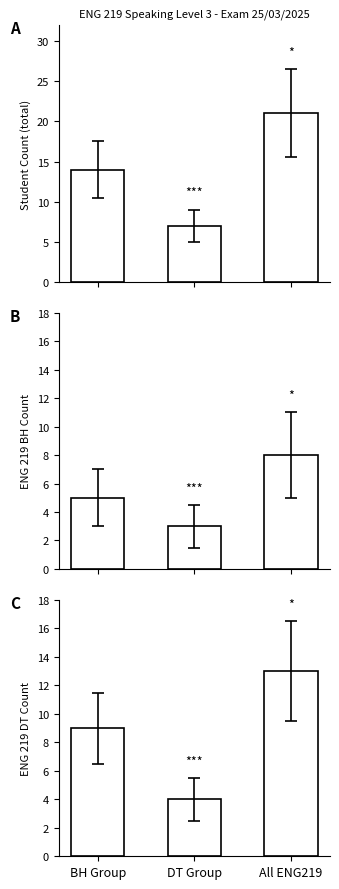

What position from the left is DT Group?

2